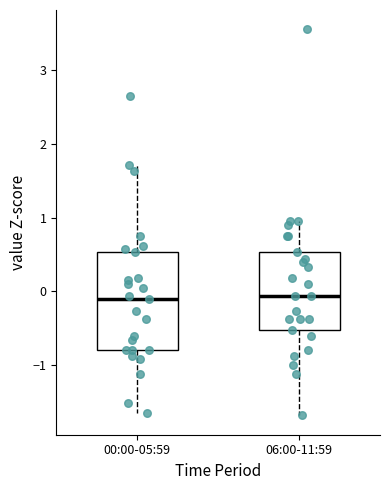

Where is the upper edge of the box for 06:00-11:59 on the y-axis? The values are not printed on the chart, so give them approximately, as read against the axis.

0.5